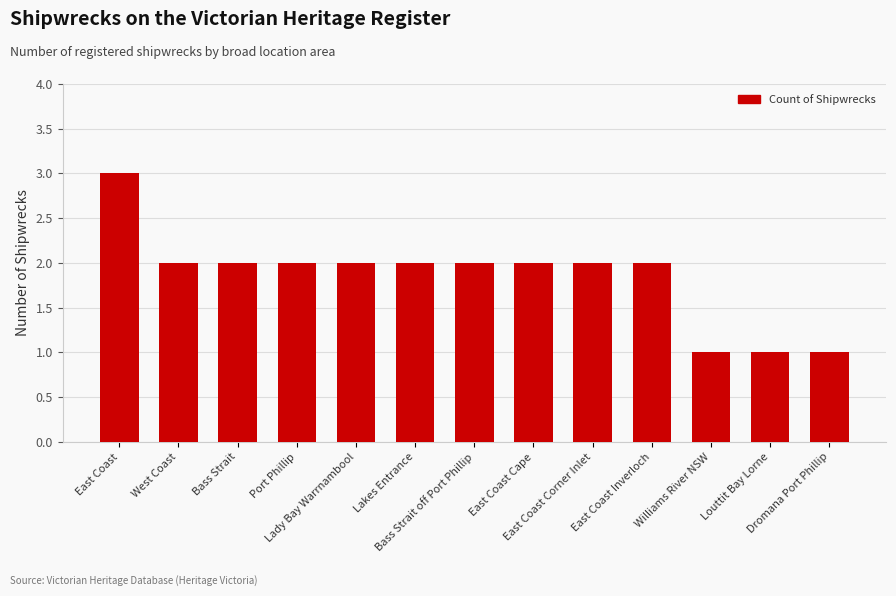

Which label corresponds to the largest value in the chart?

East Coast